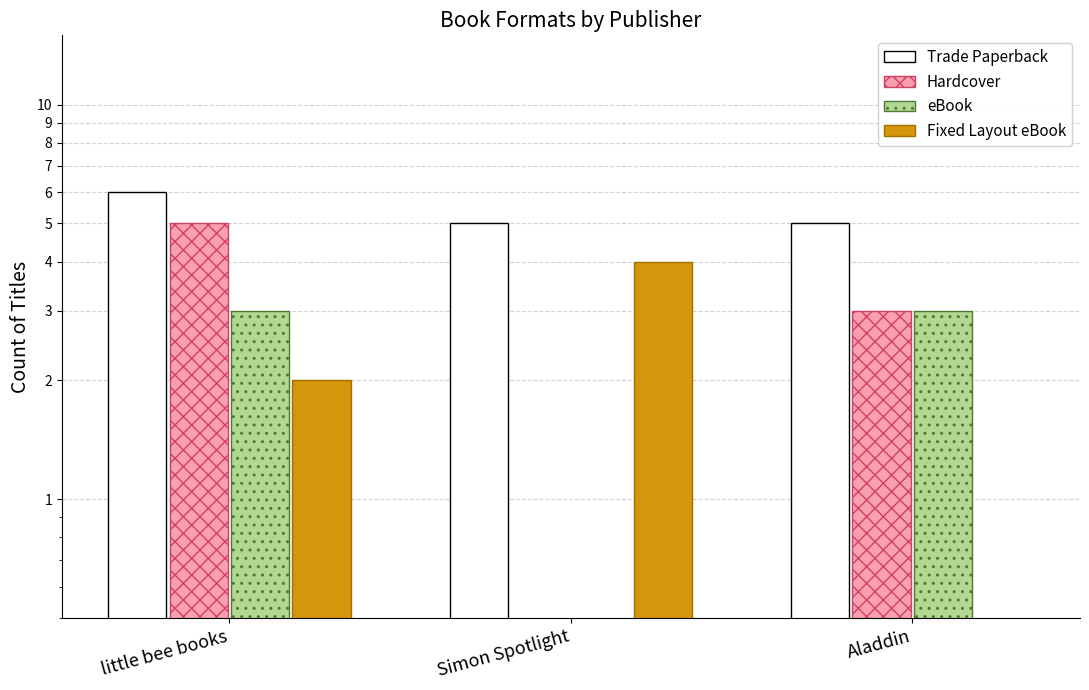

What are all the series names shown in the legend?

Trade Paperback, Hardcover, eBook, Fixed Layout eBook